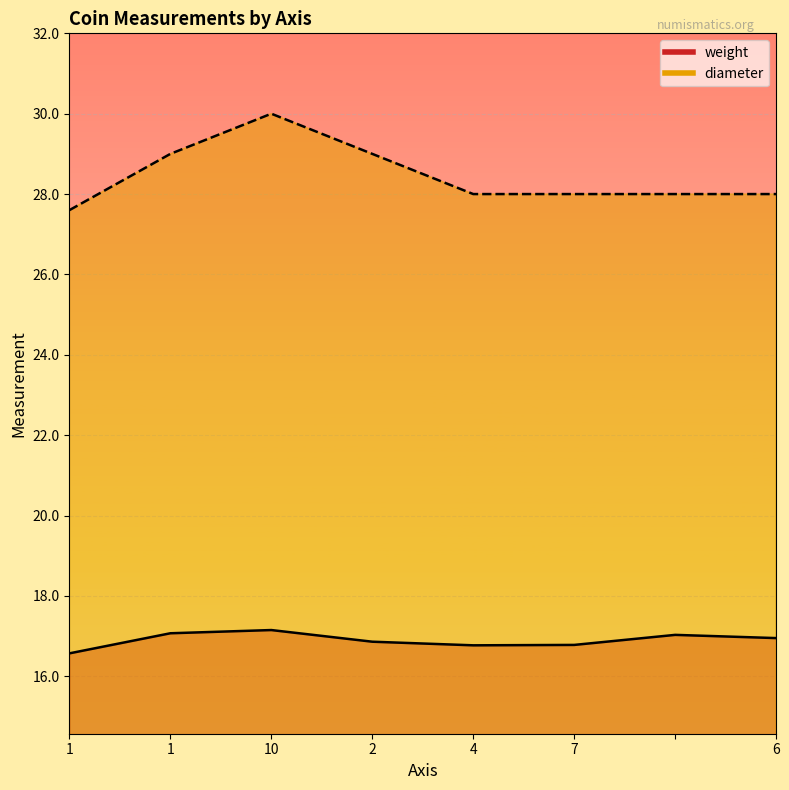

Reading left to right, extract all data points from this chart.

weight: 1=16.6	1=17.1	10=17.1	2=16.9	4=16.8	7=16.8	=17.0	6=16.9
diameter: 1=27.6	1=29.0	10=30.0	2=29.0	4=28.0	7=28.0	=28.0	6=28.0